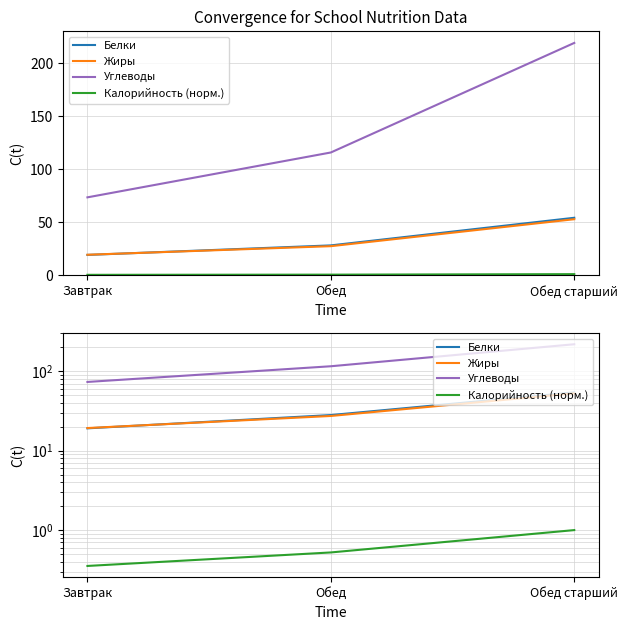

What are all the series names shown in the legend?

Белки, Жиры, Углеводы, Калорийность (норм.)